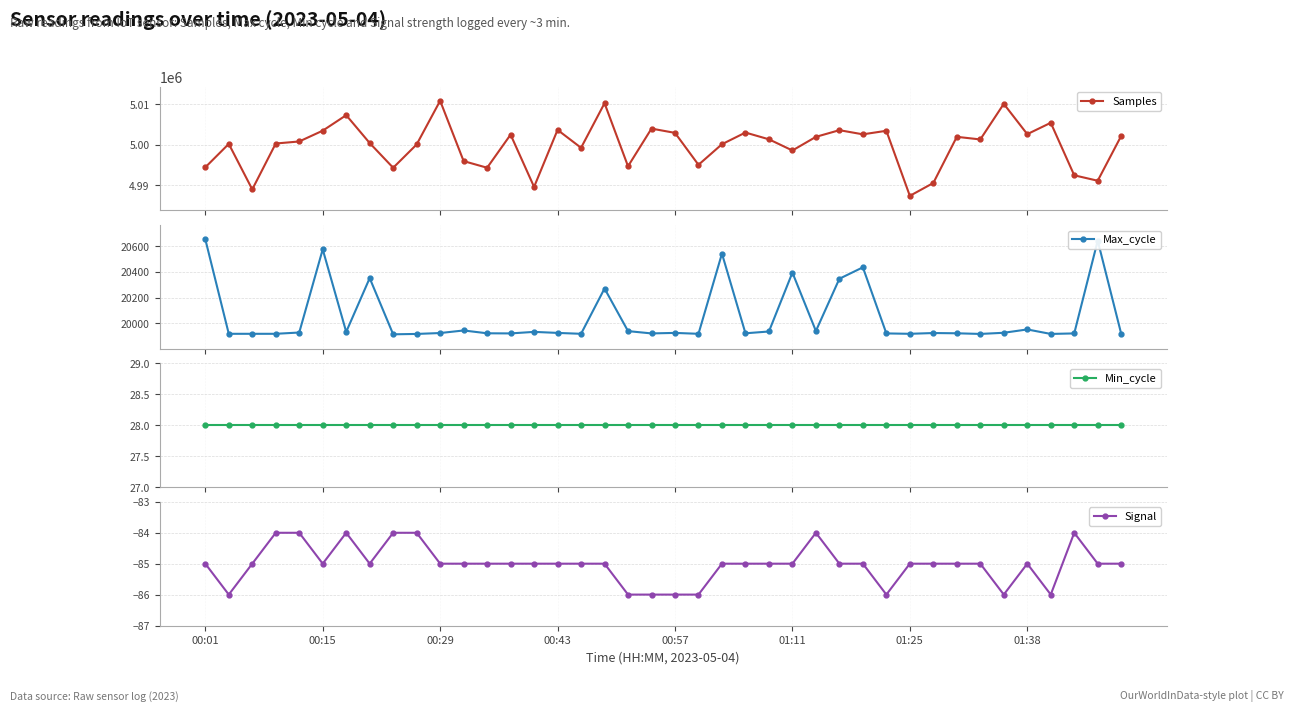

What is the value of the Samples point at the 23rd from the left?

5000140